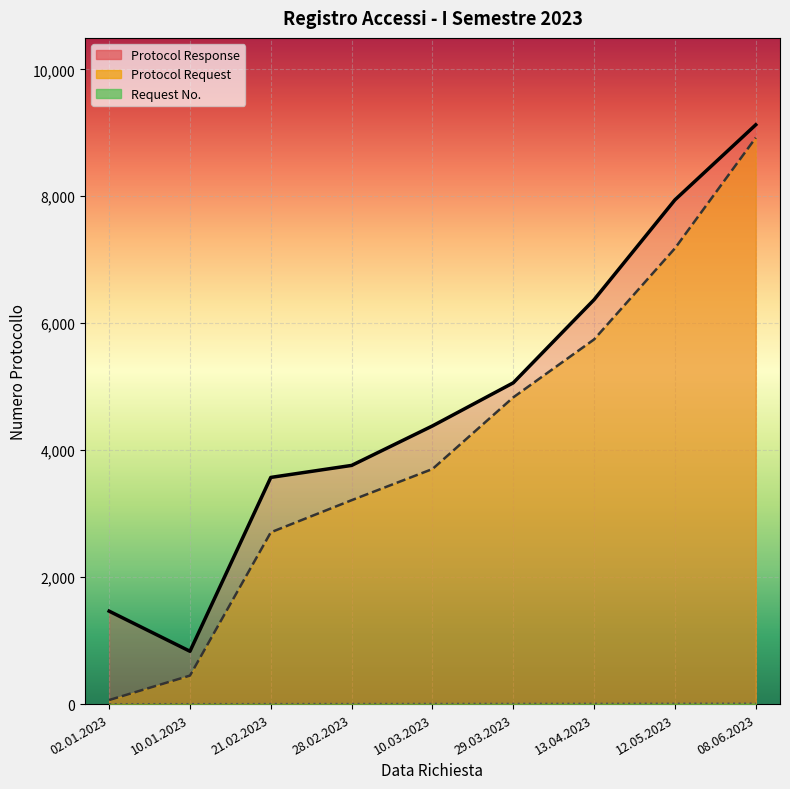

What is the maximum value for Request No.?

9